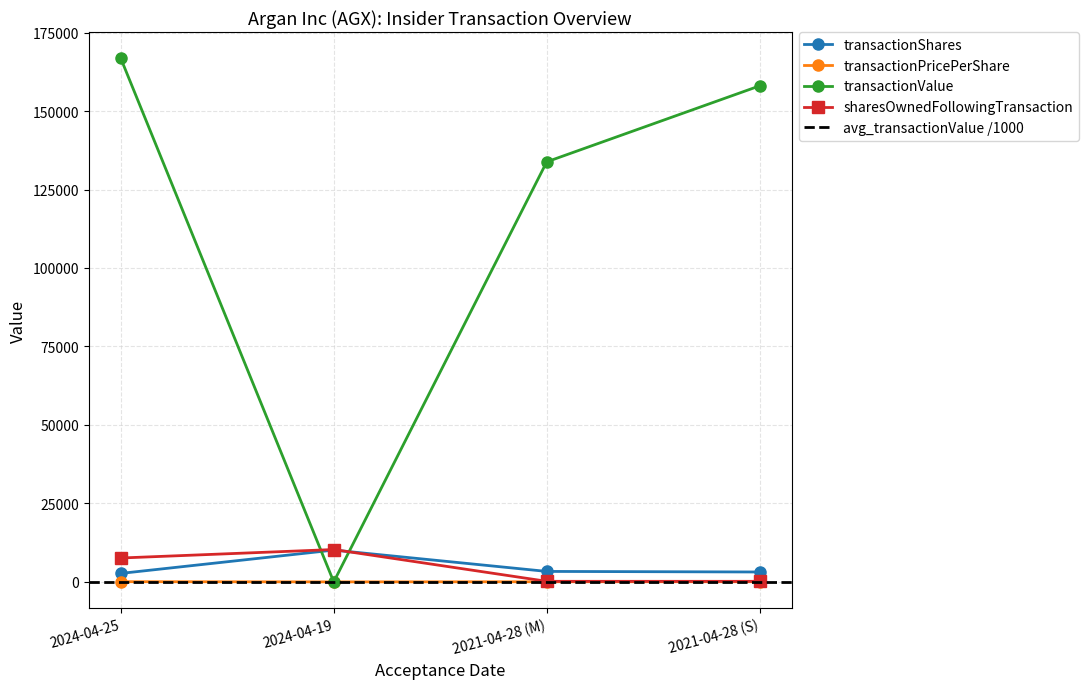

How many data points in sharesOwnedFollowingTransaction are less than 7608?

2